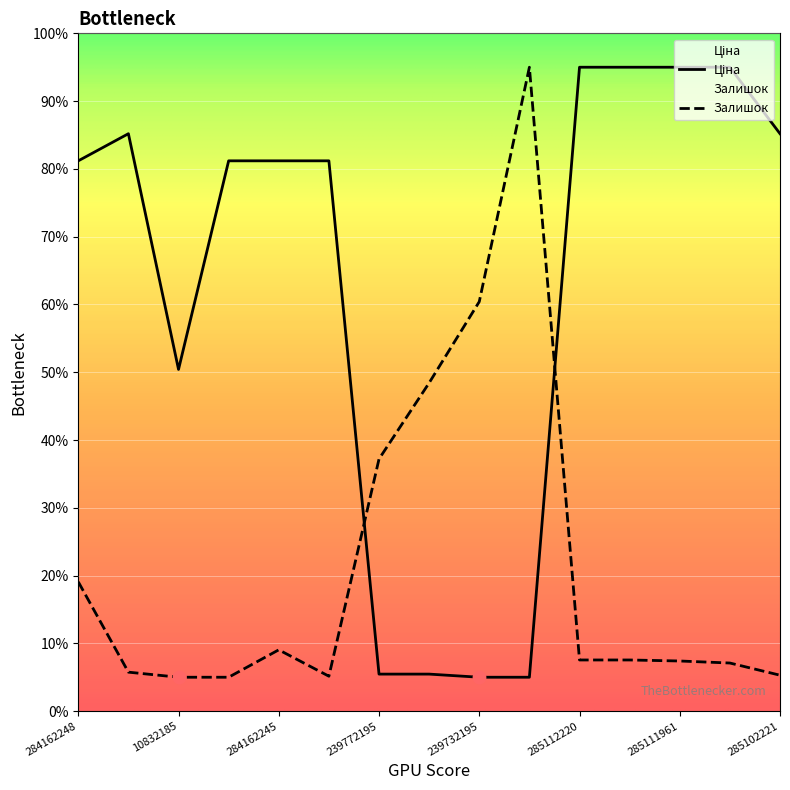

Which series has the largest total across all categories?

Ціна